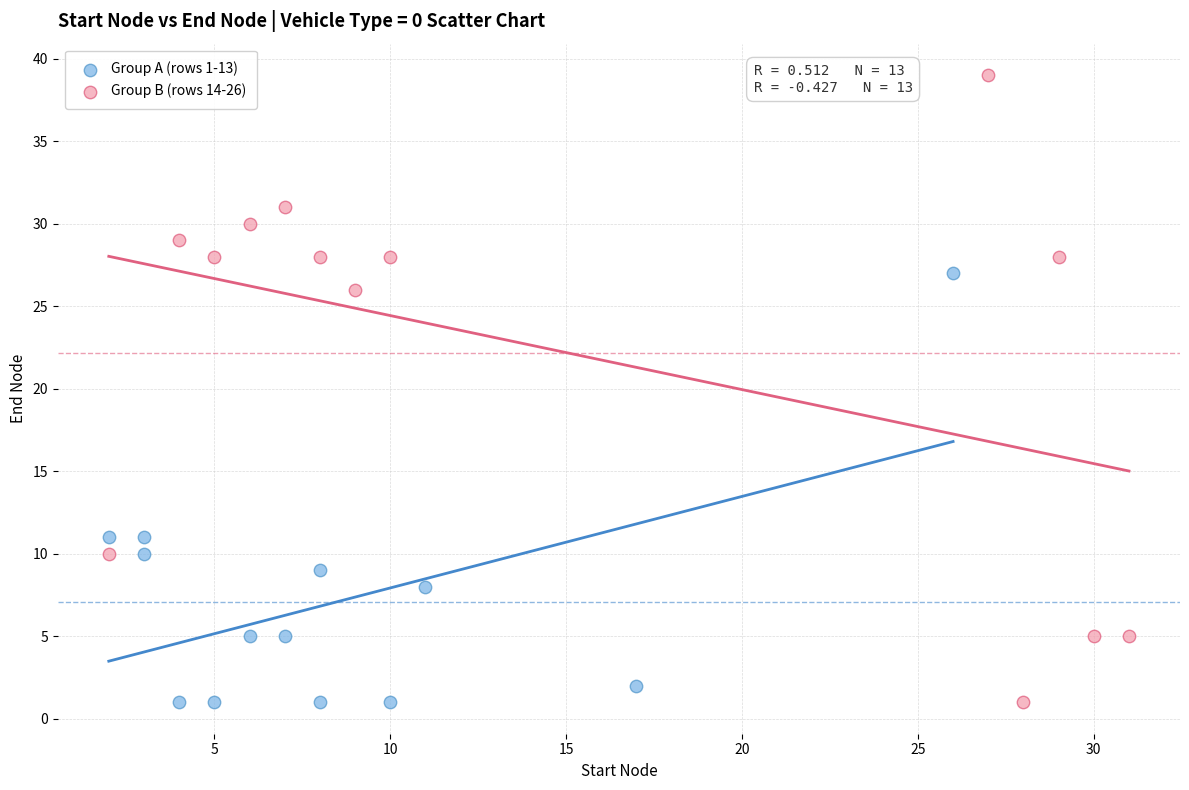

Which series contains the highest Y value?

Group B (rows 14-26)